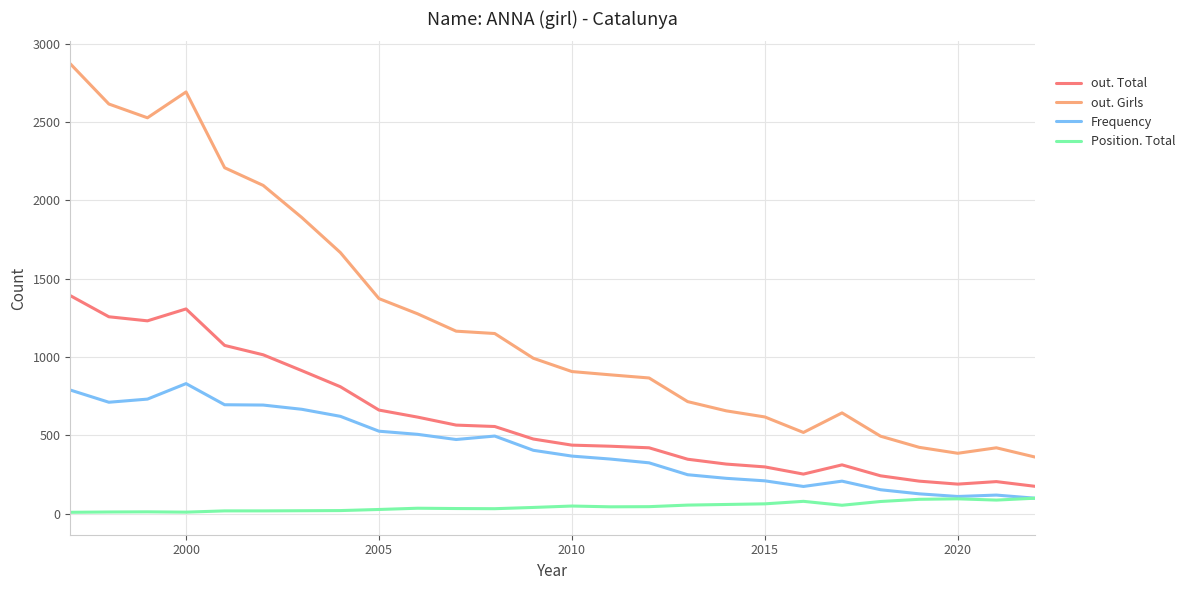

True or false: out. Girls and Position. Total intersect in this chart.

False